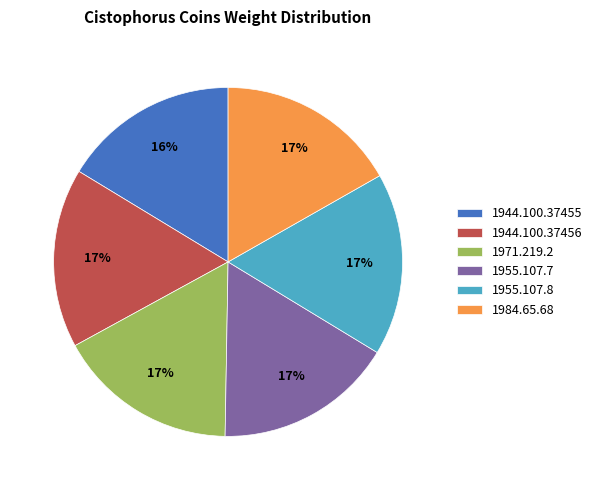

To the nearest percent, what percentage of the pie is 1944.100.37455?

16%